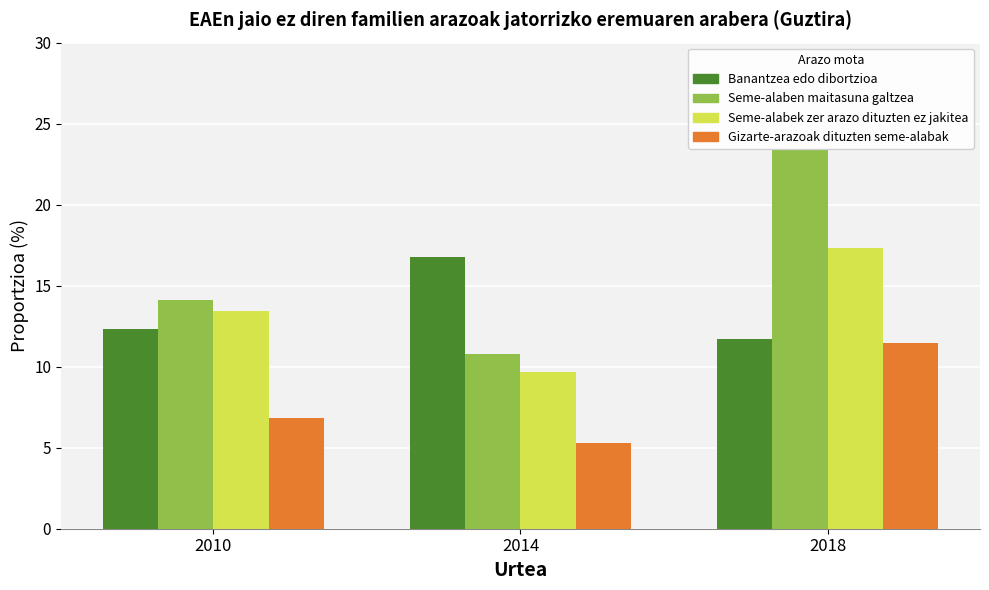

What is the sum of the Banantzea edo dibortzioa values at 2010 and 2018?

24.1